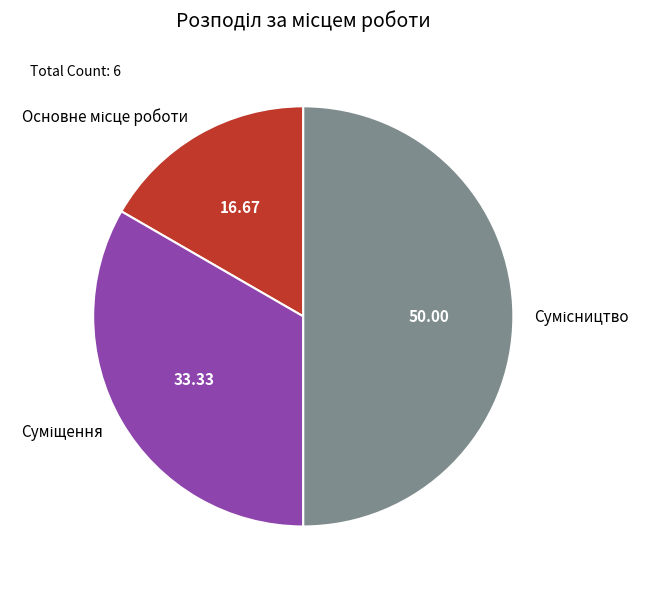

What is the change in value from Суміщення to Сумісництво?

+1